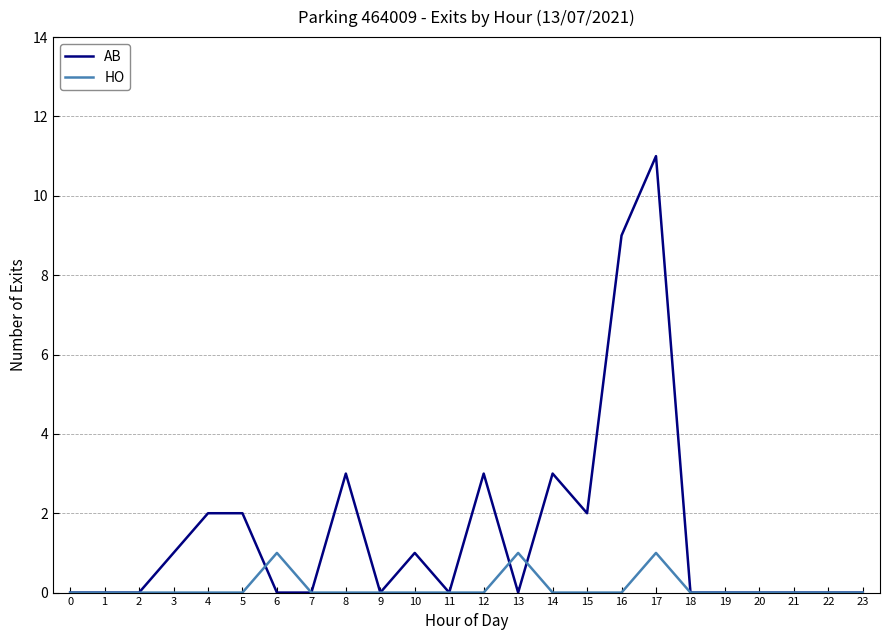

What is the approximate value of AB at 8?

3